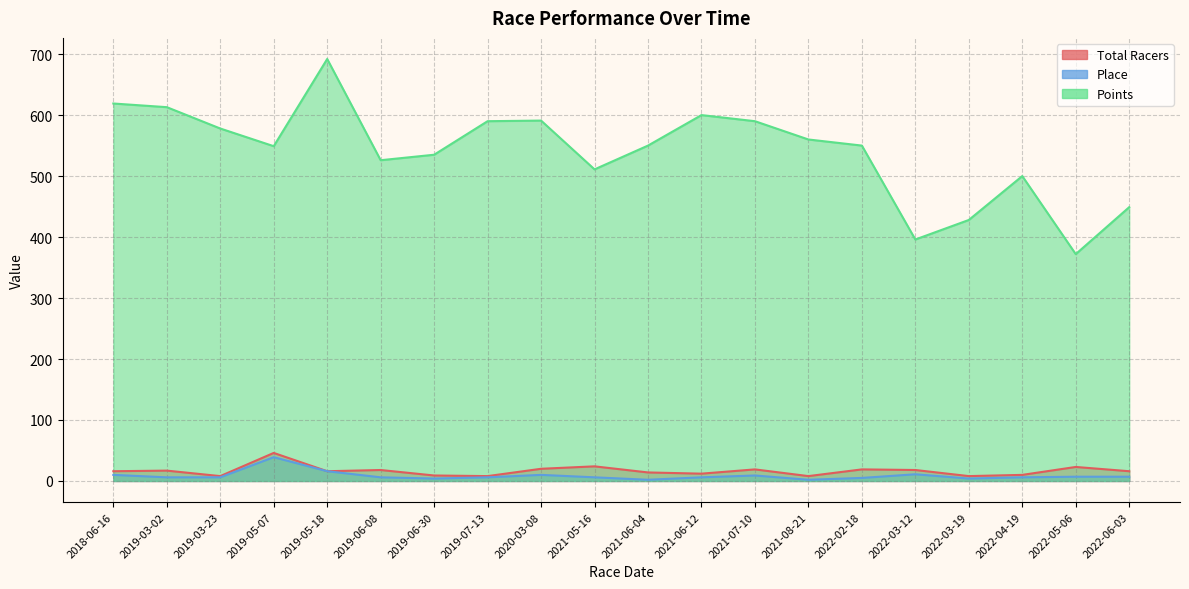

Between 2019-03-02 and 2022-03-12, which series saw the biggest shift?

Points